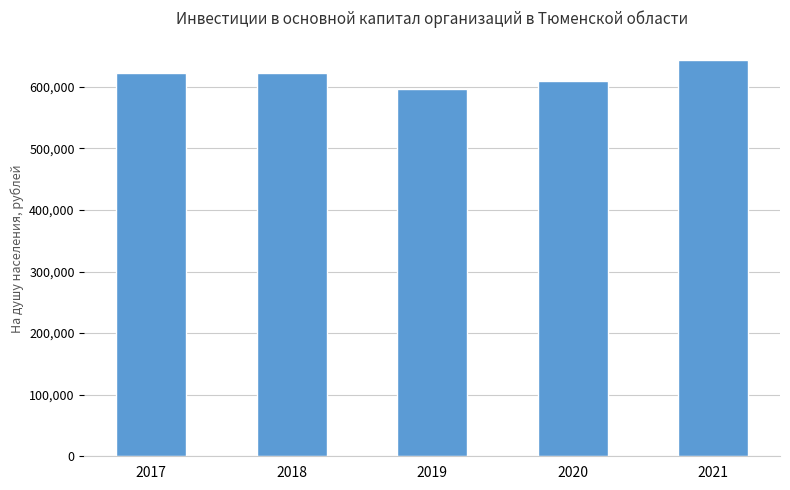

Read the value at 2019.

597024